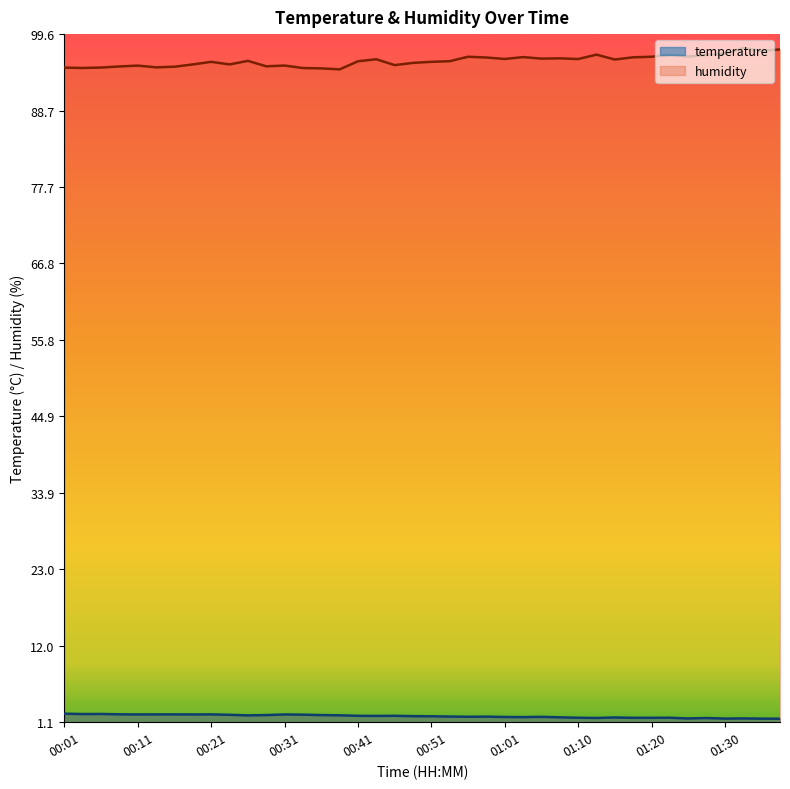

At which label does temperature reach its minimum?

01:37